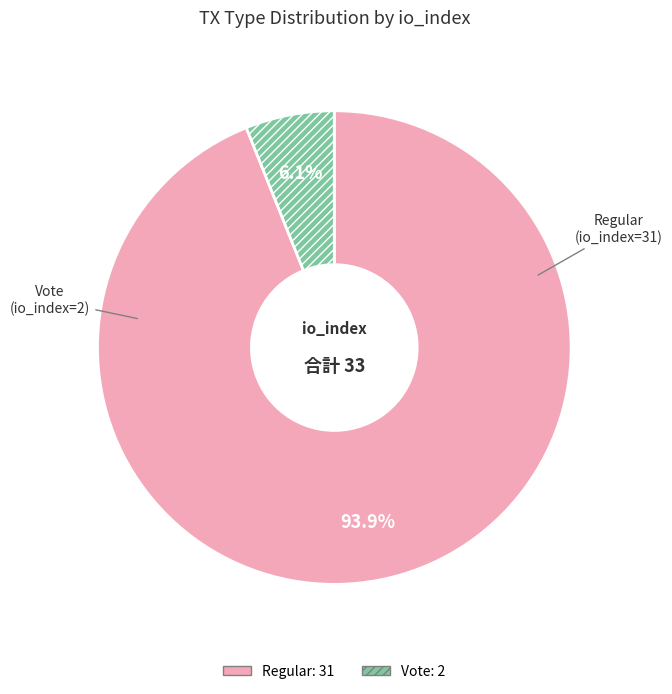

Count the number of slices in the pie.

2